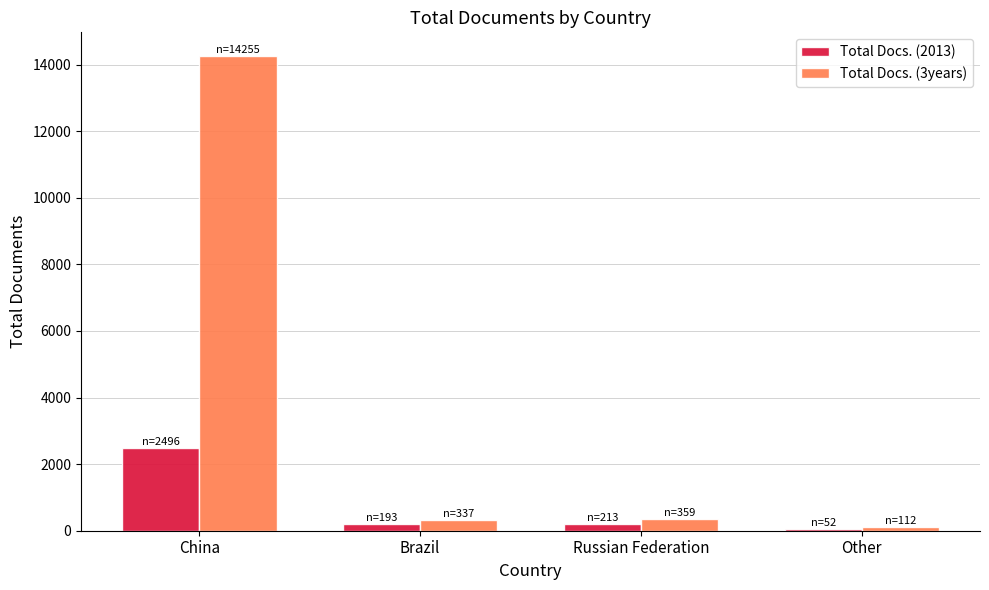

Where does the Total Docs. (2013) series first go above 213?

China